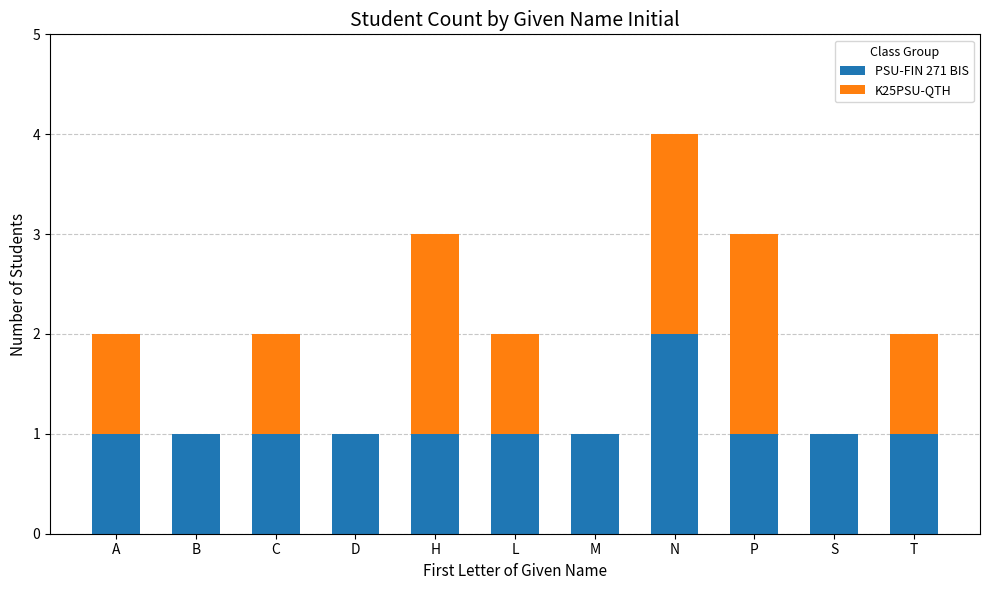

True or false: PSU-FIN 271 BIS has a value of 1 at C.

True